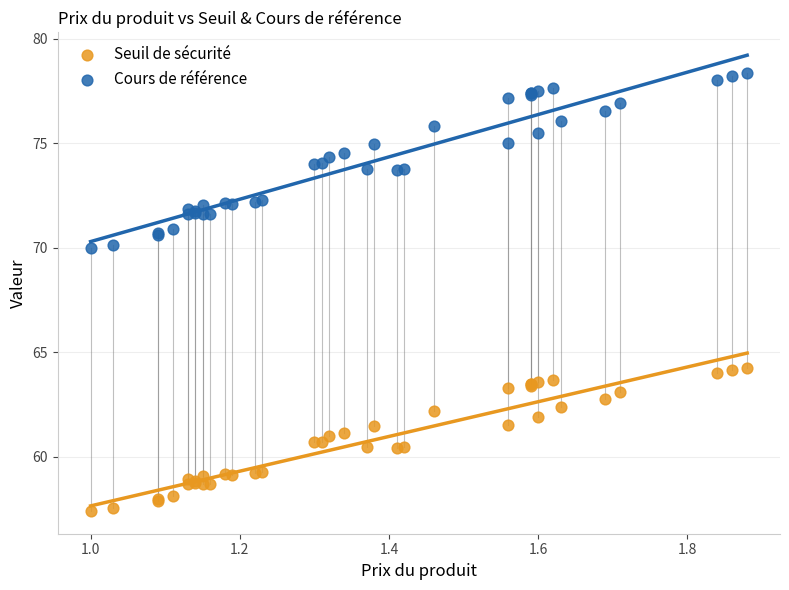

Which series has the widest spread of Y values?

Cours de référence